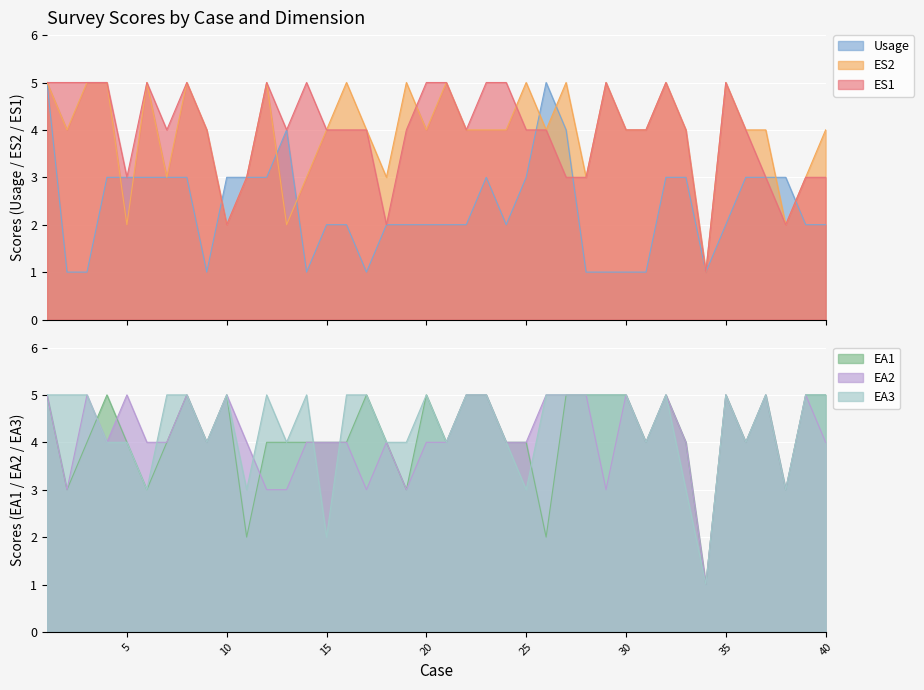

Count the EA2 values in the range 4 to 5.

32